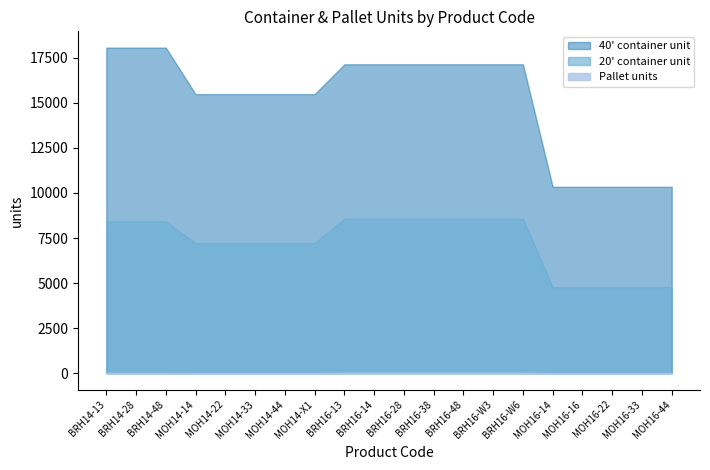

True or false: 20' container unit and Pallet units intersect in this chart.

False